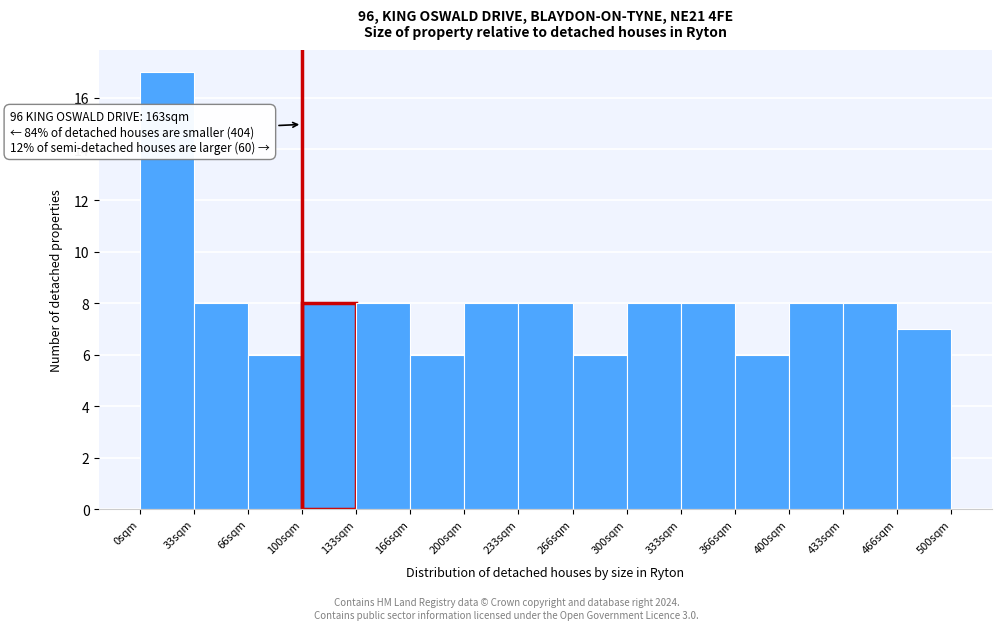

Over which range of the x-axis is the bar tallest?

0 to 35